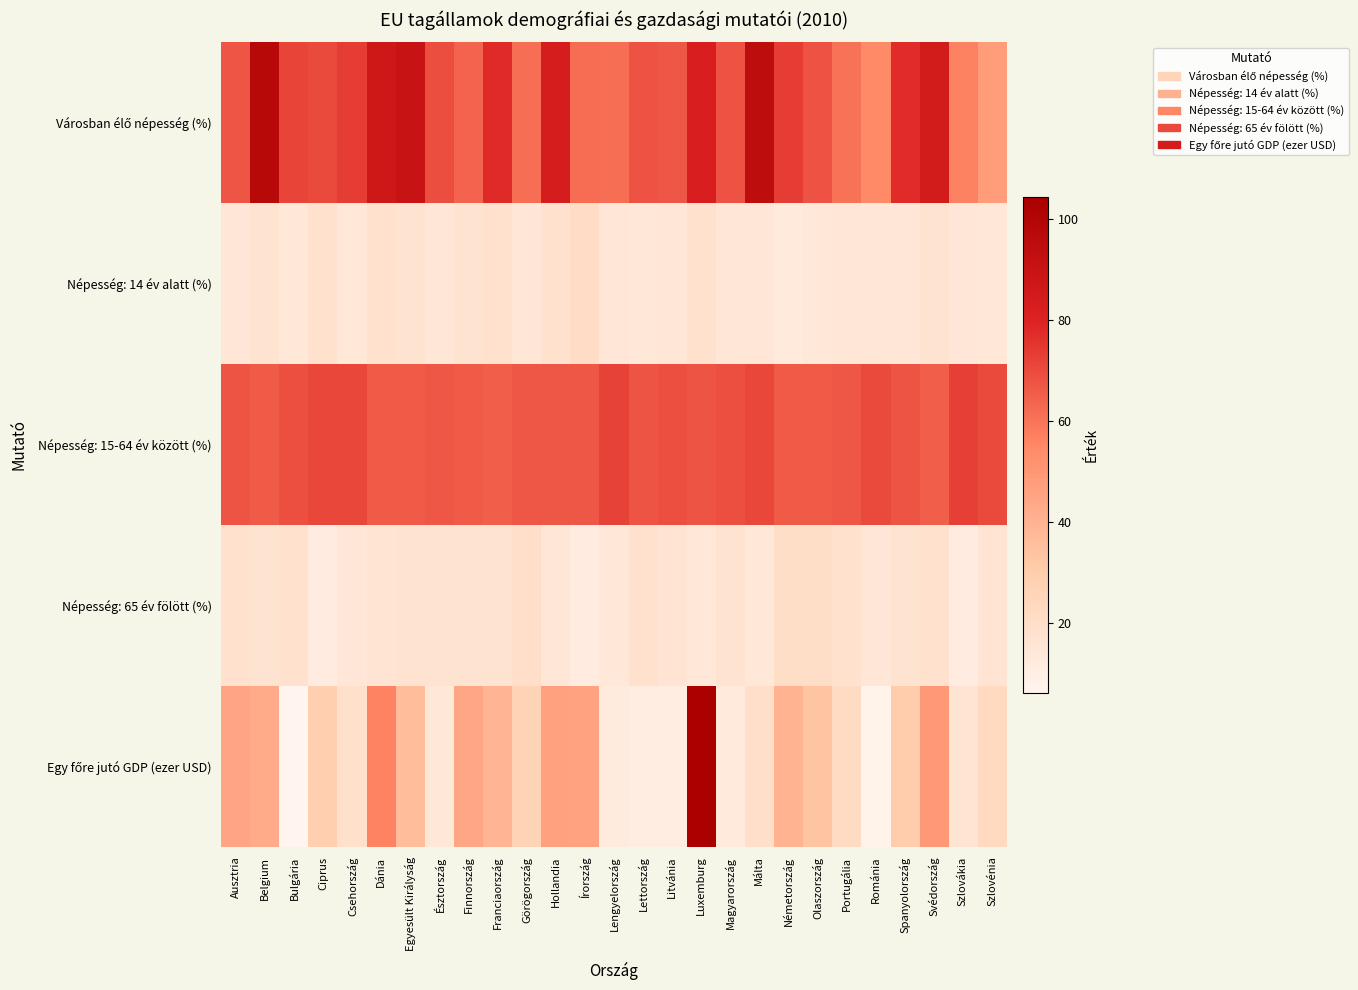

List the series in order of their peak value, highest first.

Egy főre jutó GDP (ezer USD), Városban élő népesség (%), Népesség: 15-64 év között (%), Népesség: 14 év alatt (%), Népesség: 65 év fölött (%)